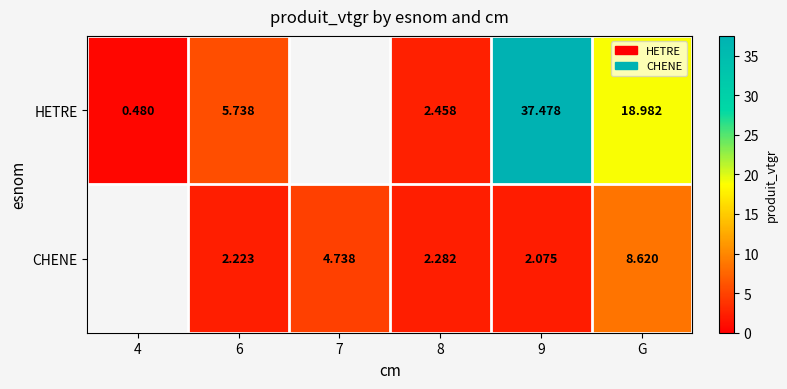

Is the value of CHENE at 8 greater than the value of HETRE at 9?

No